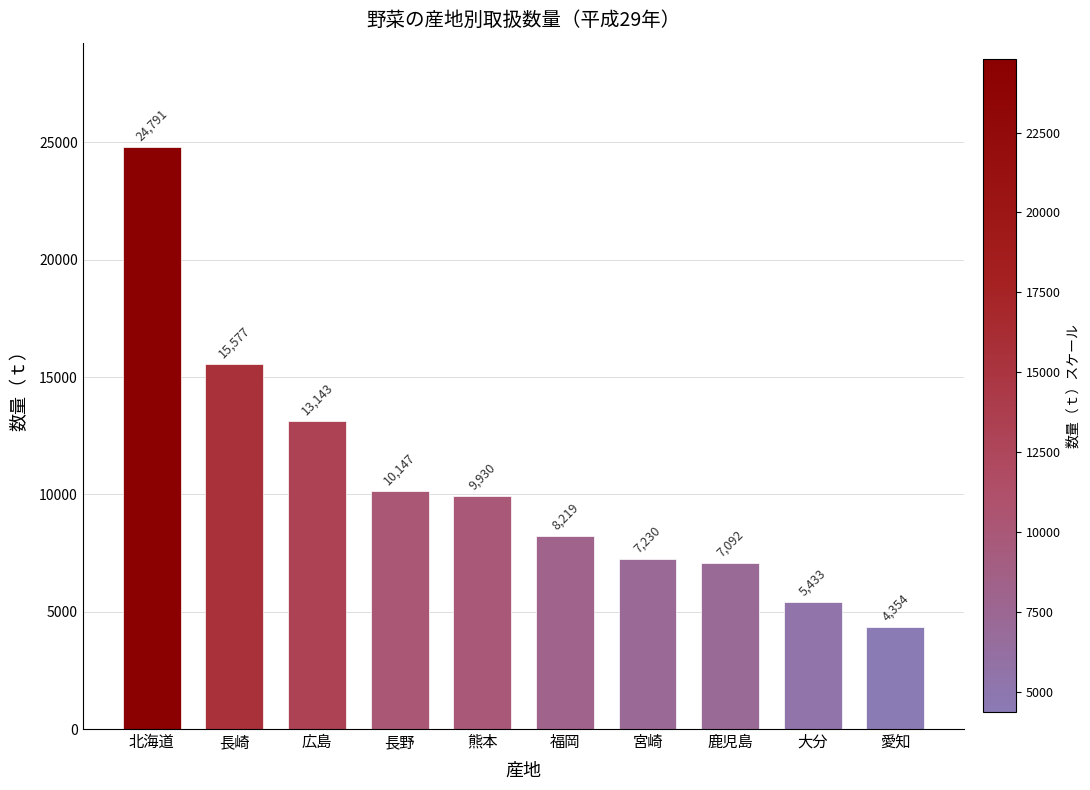

The chart shows a value of 4354 at 愛知. True or false?

True